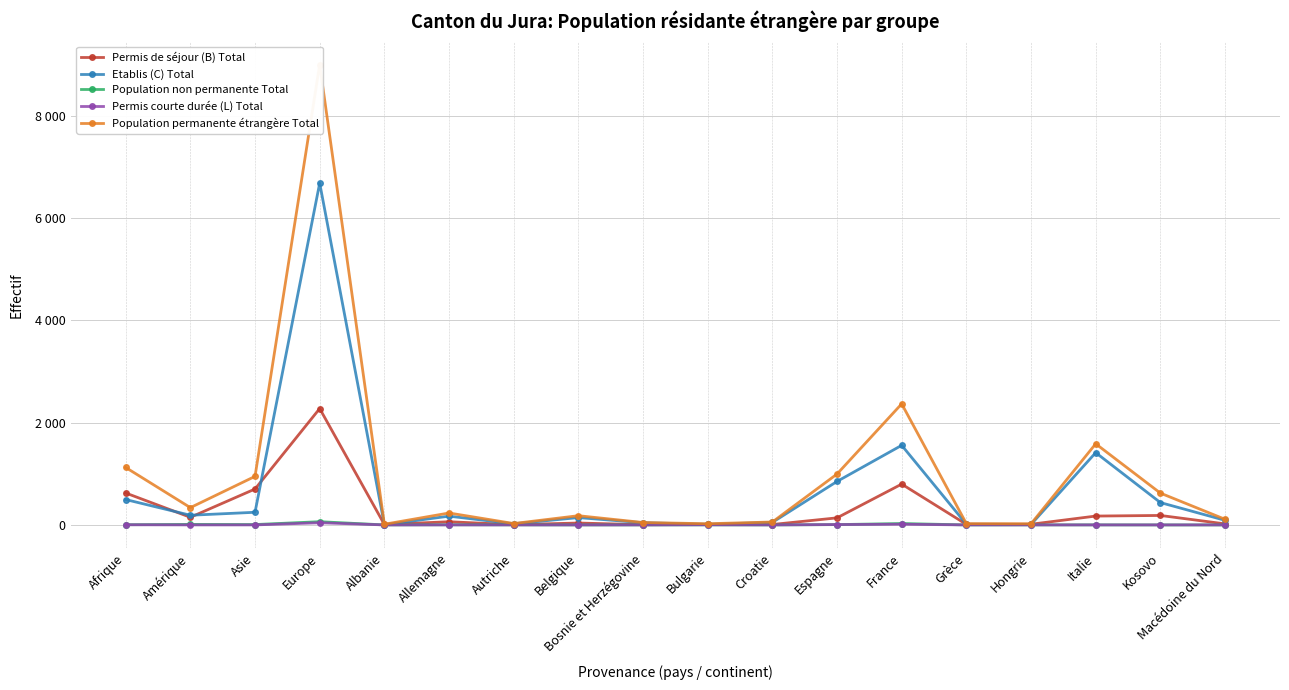

How many values in the Etablis (C) Total series exceed 171?

8